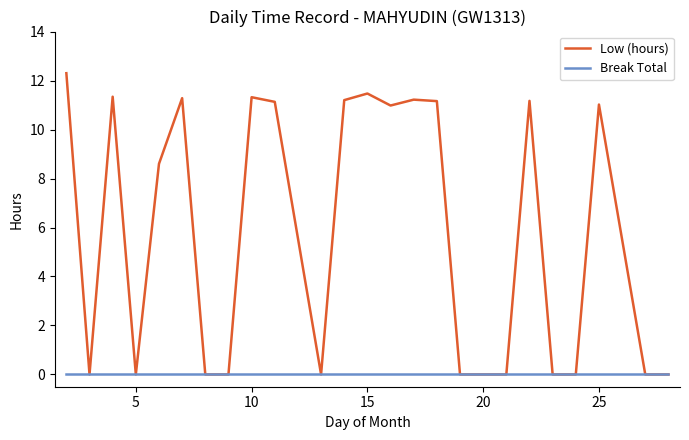

Is this an area chart (filled region under the line)?

No